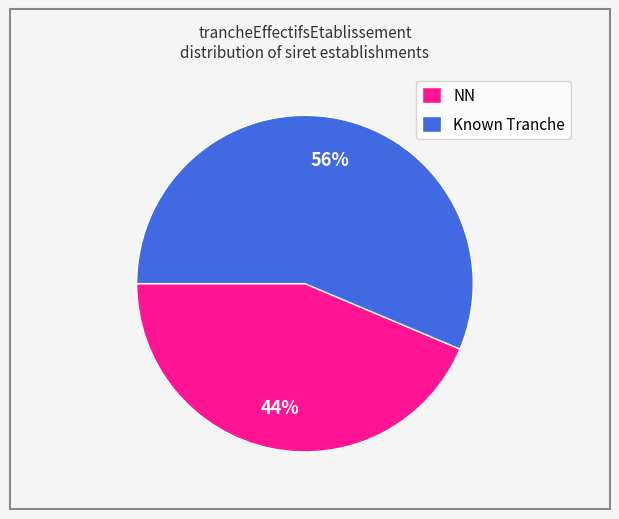

How many segments does this pie chart have?

2